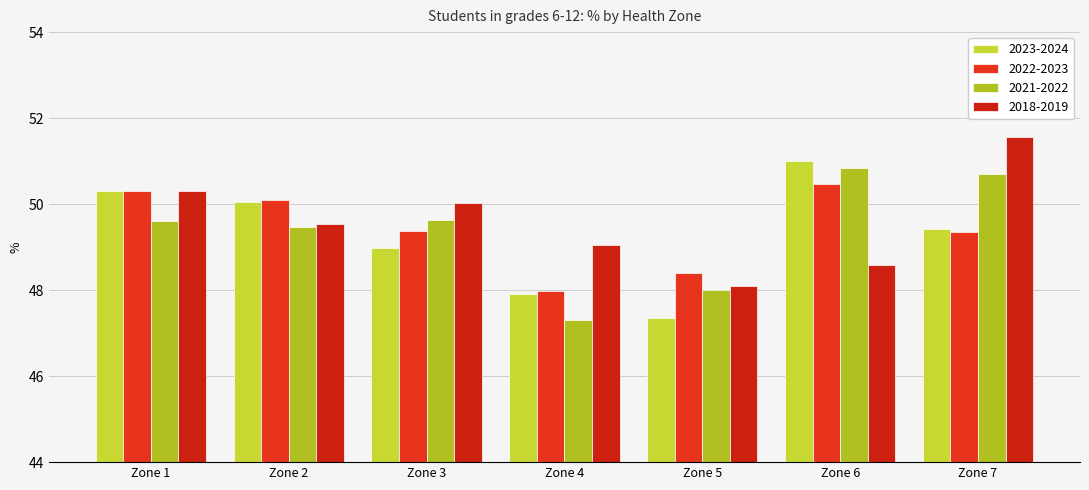

Rank the categories by 2023-2024 value from lowest to highest.

Zone 5, Zone 4, Zone 3, Zone 7, Zone 2, Zone 1, Zone 6